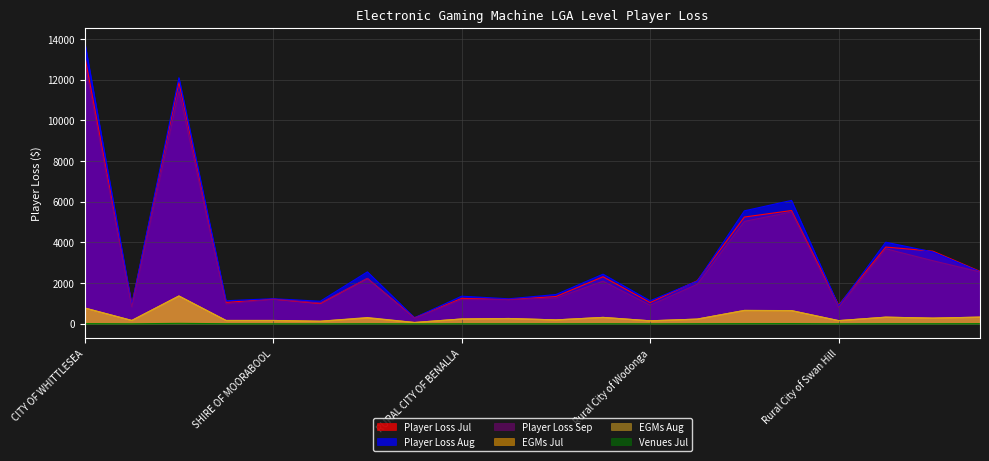

What are all the series names shown in the legend?

Player Loss Jul, Player Loss Aug, Player Loss Sep, EGMs Jul, EGMs Aug, Venues Jul